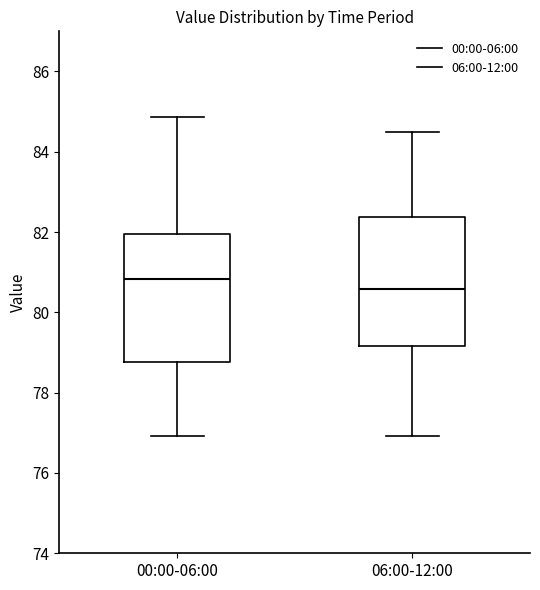

Where does the lower whisker of the box for 06:00-12:00 end on the y-axis? The values are not printed on the chart, so give them approximately, as read against the axis.

77.0